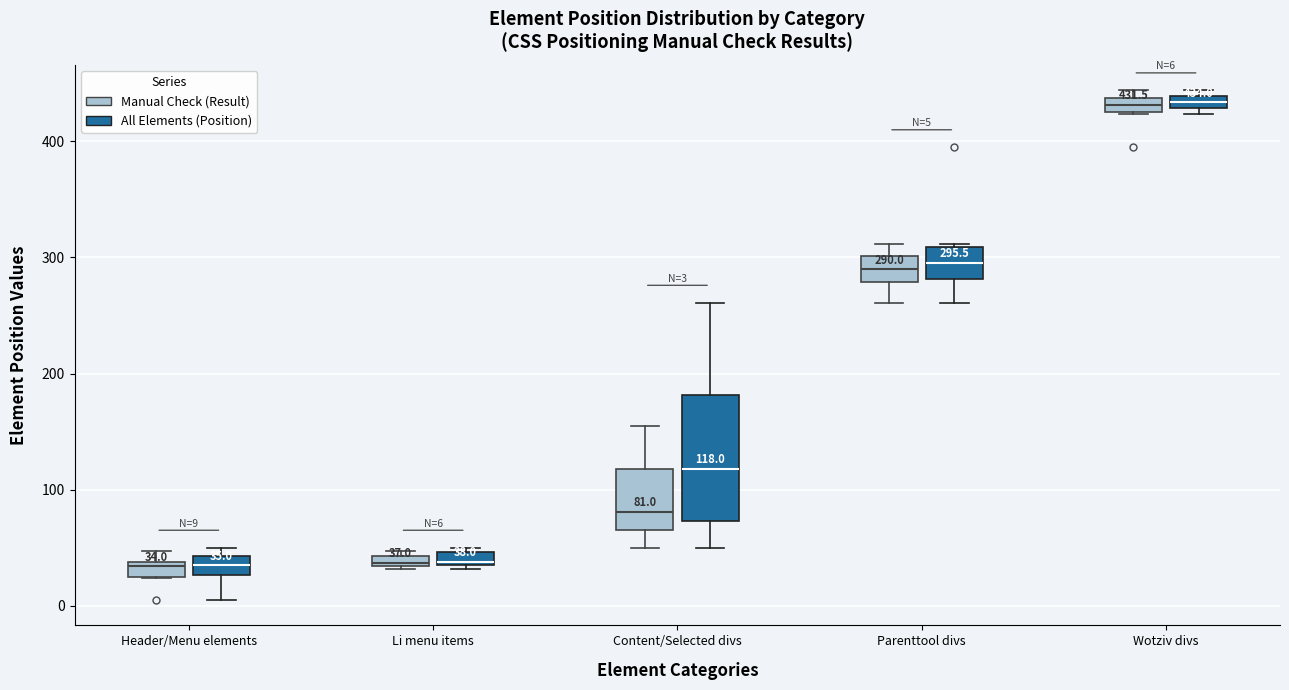

Comparing the boxes themselves (not the whiskers), which one is the tallest?

Content/Selected divs (All Elements (Position))